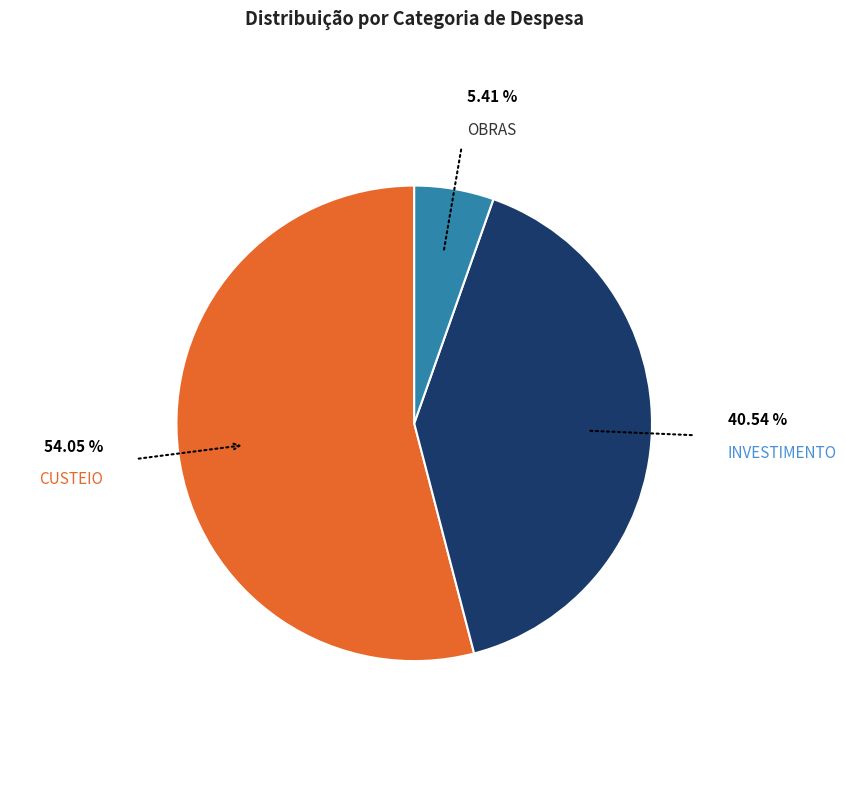

Which slice is the smallest?

OBRAS